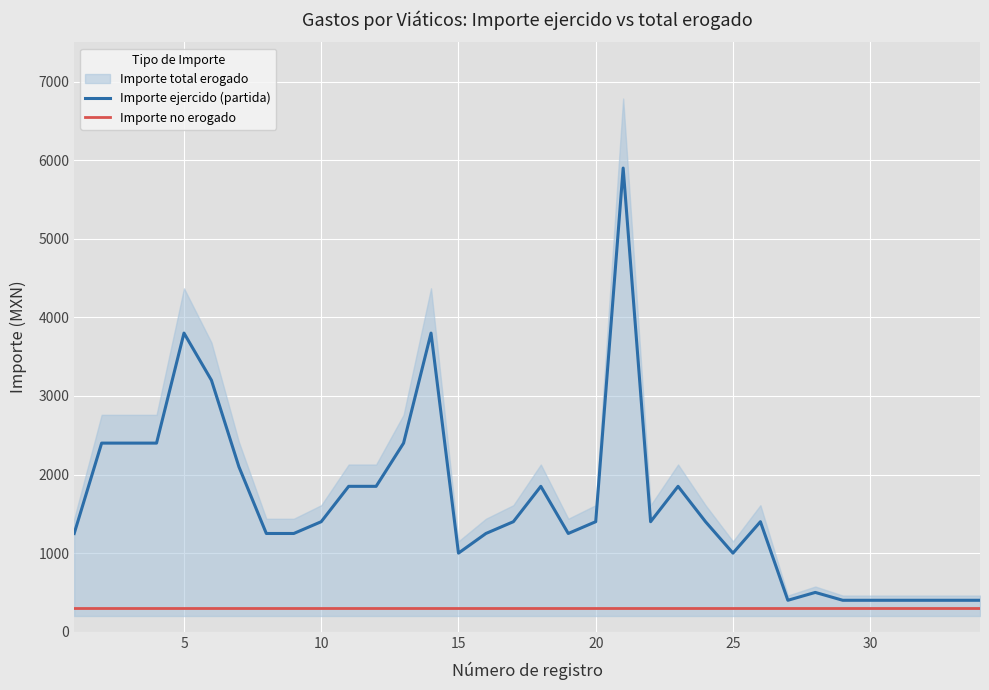

What is the maximum value for Importe ejercido (partida)?

5900